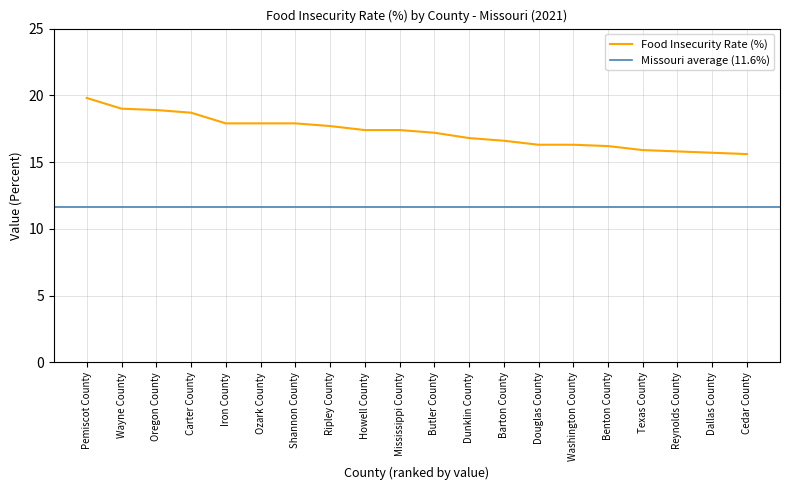

What is the label of the 2nd point from the right?

Dallas County